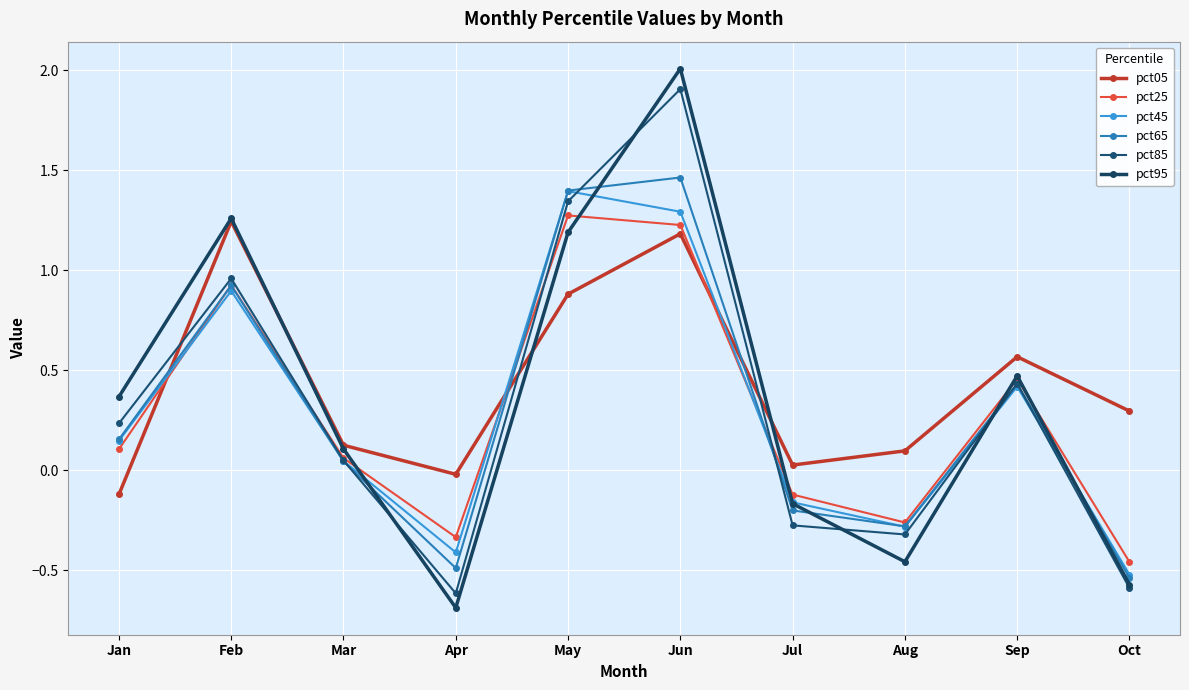

Rank the series by their maximum value, from lowest to highest.

pct05, pct25, pct45, pct65, pct85, pct95